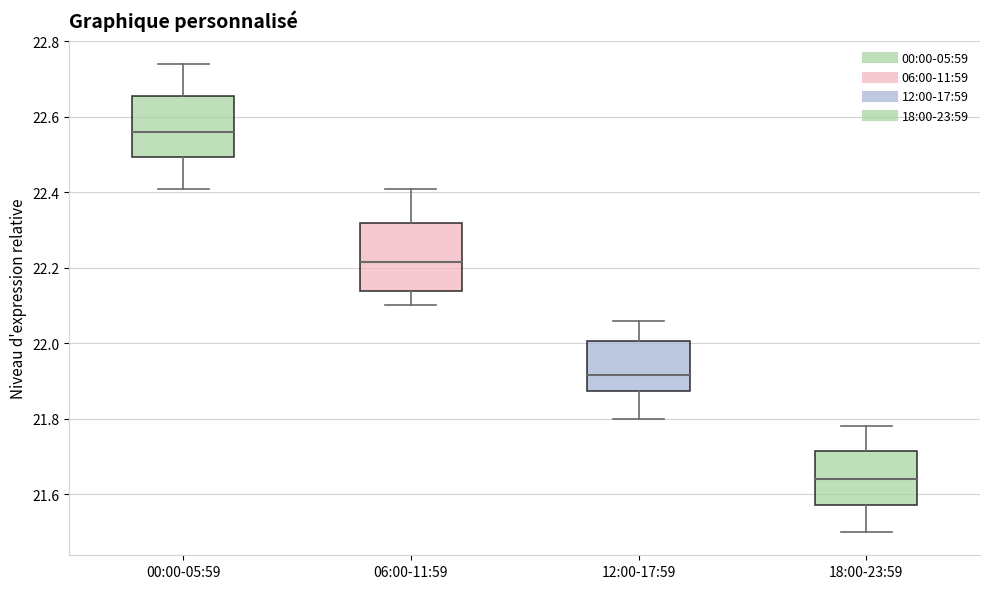

Reading left to right, read every box against the y-axis: the position of its median line, the range the box covers, and the ends of its whiskers. The values are not printed on the chart, so give them approximately, as read against the axis.

00:00-05:59: median 22.56, box 22.50 to 22.66, whiskers 22.42 to 22.74
06:00-11:59: median 22.22, box 22.14 to 22.32, whiskers 22.10 to 22.42
12:00-17:59: median 21.92, box 21.88 to 22.00, whiskers 21.80 to 22.06
18:00-23:59: median 21.64, box 21.58 to 21.72, whiskers 21.50 to 21.78